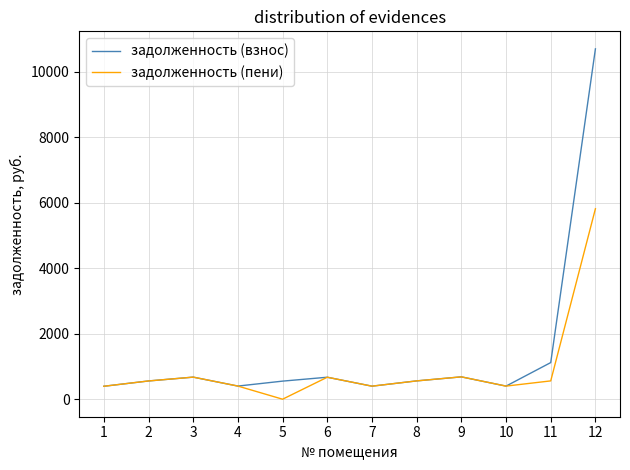

What is the difference between the maximum and minimum values in the задолженность (пени) series?

5815.5